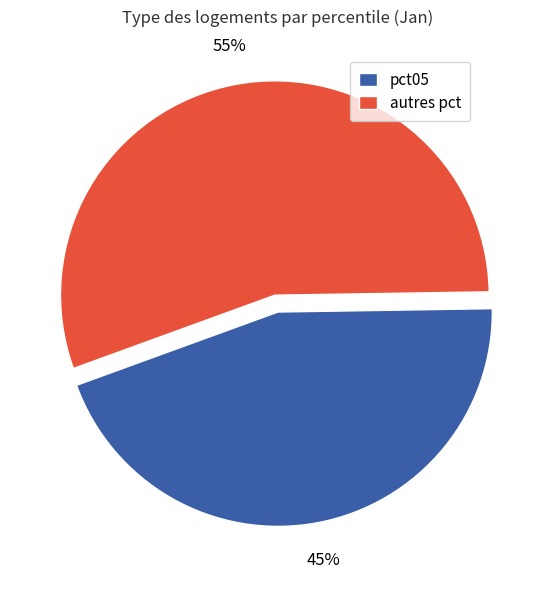

Combined, do autres pct and pct05 account for over 50%?

Yes